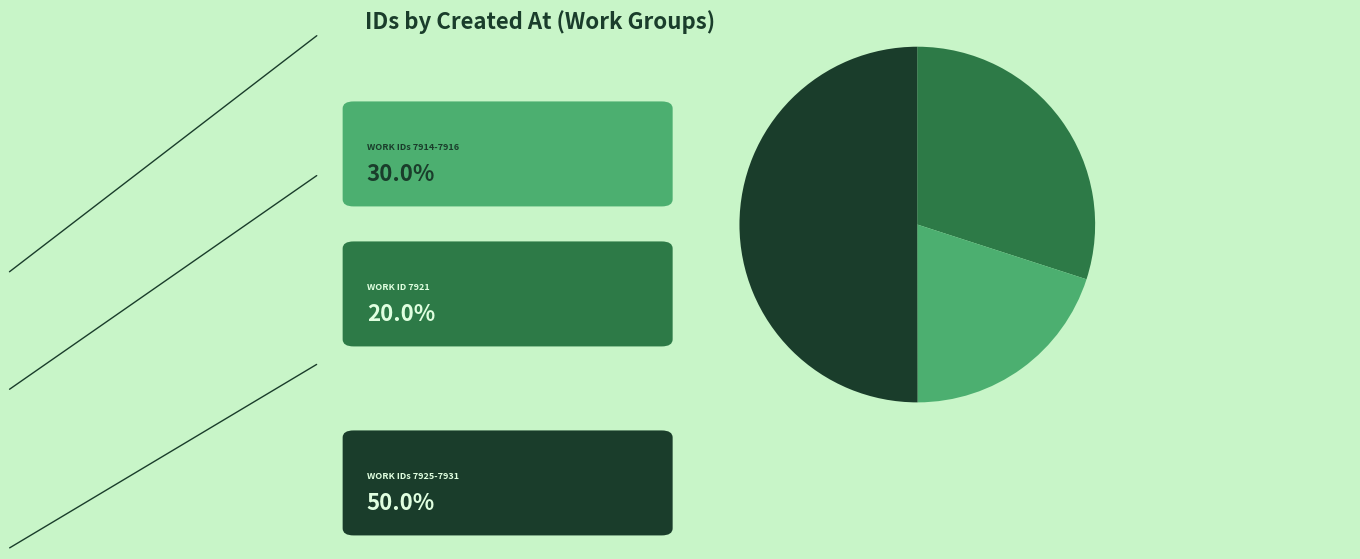

Count the number of slices in the pie.

3